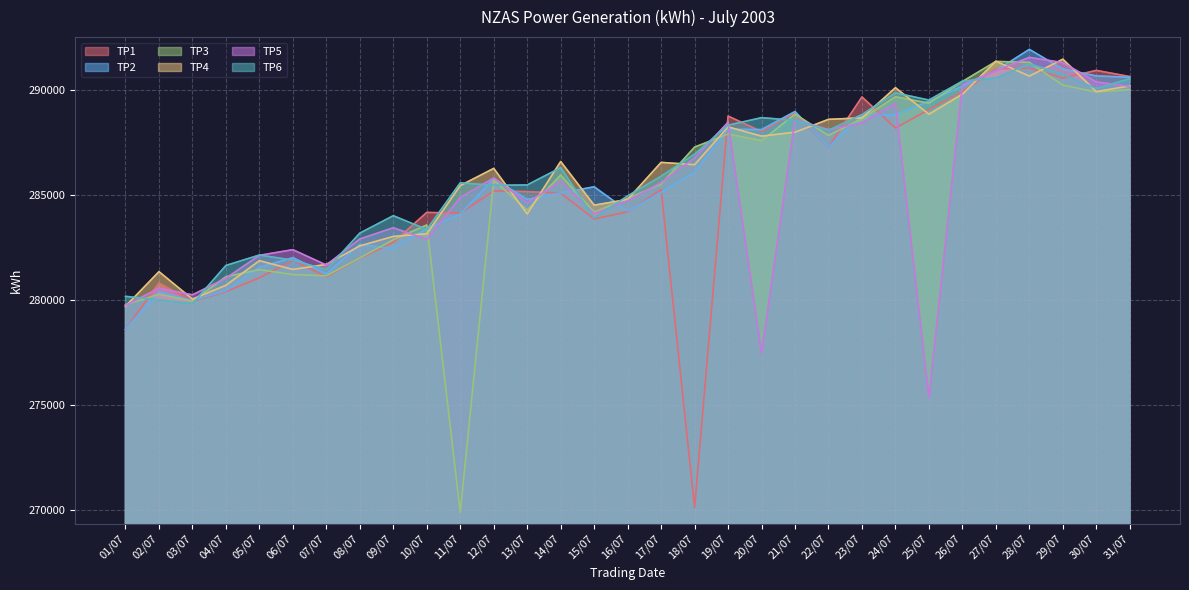

Which series has the largest range (max minus min)?

TP3